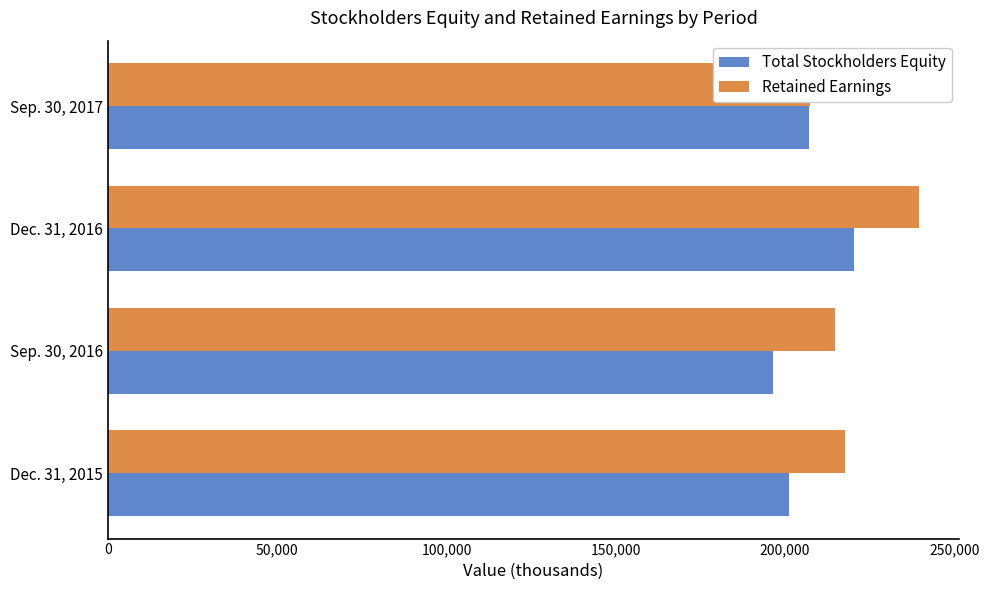

At how many categories does at least one series exceed 238915?

1